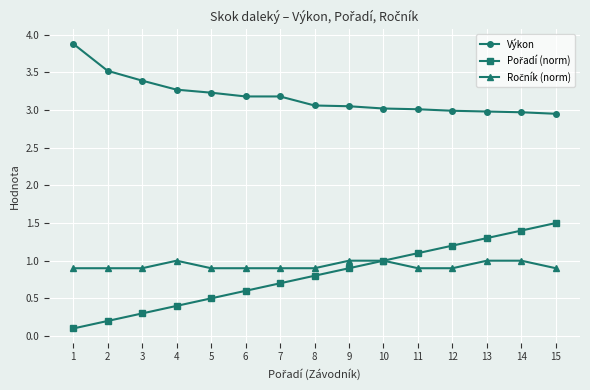

Where does the Výkon series first go above 3?

1